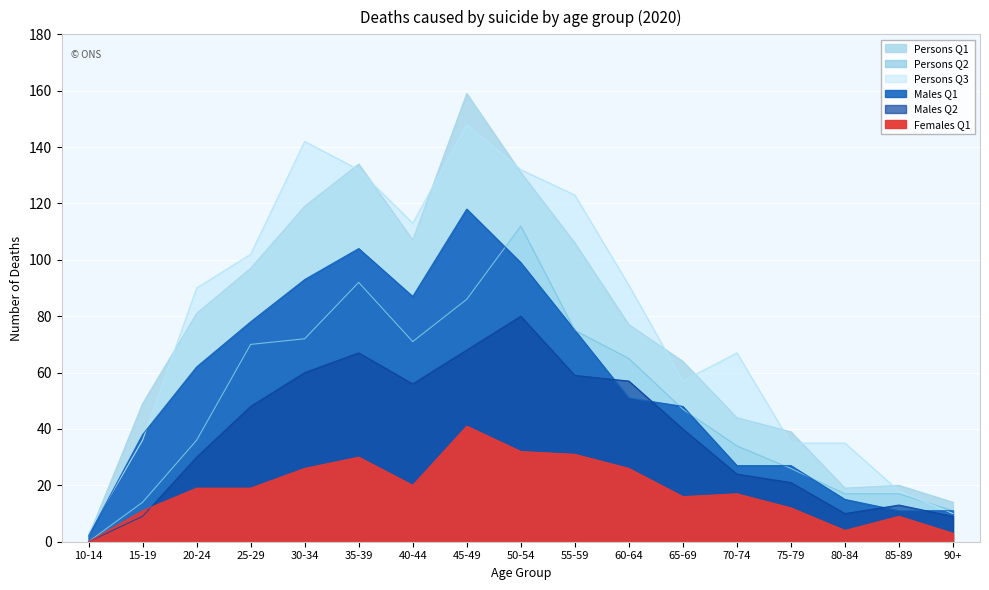

Where does the Males Q1 series first go above 51?

20-24